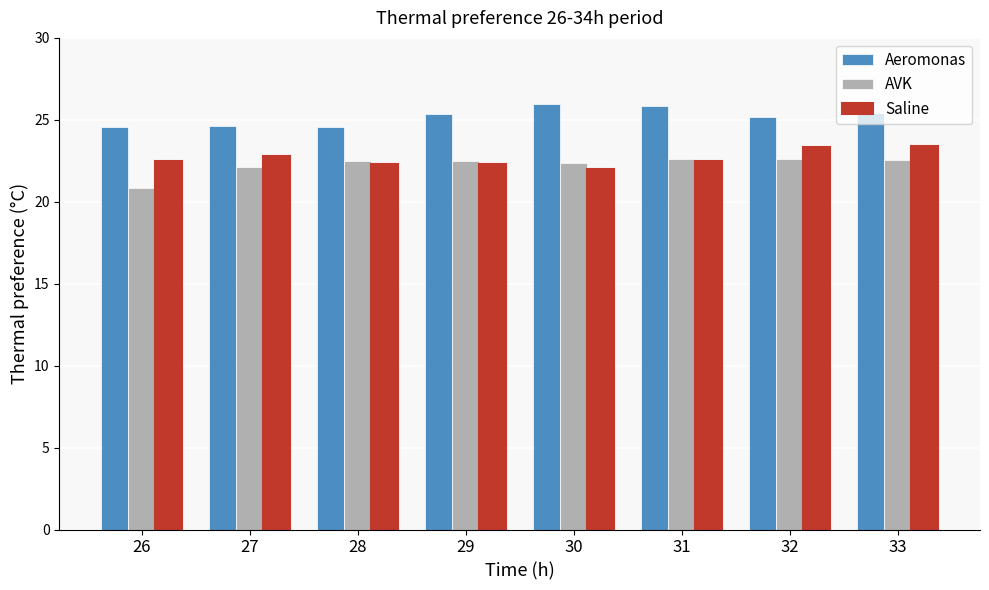

What are all the series names shown in the legend?

Aeromonas, AVK, Saline